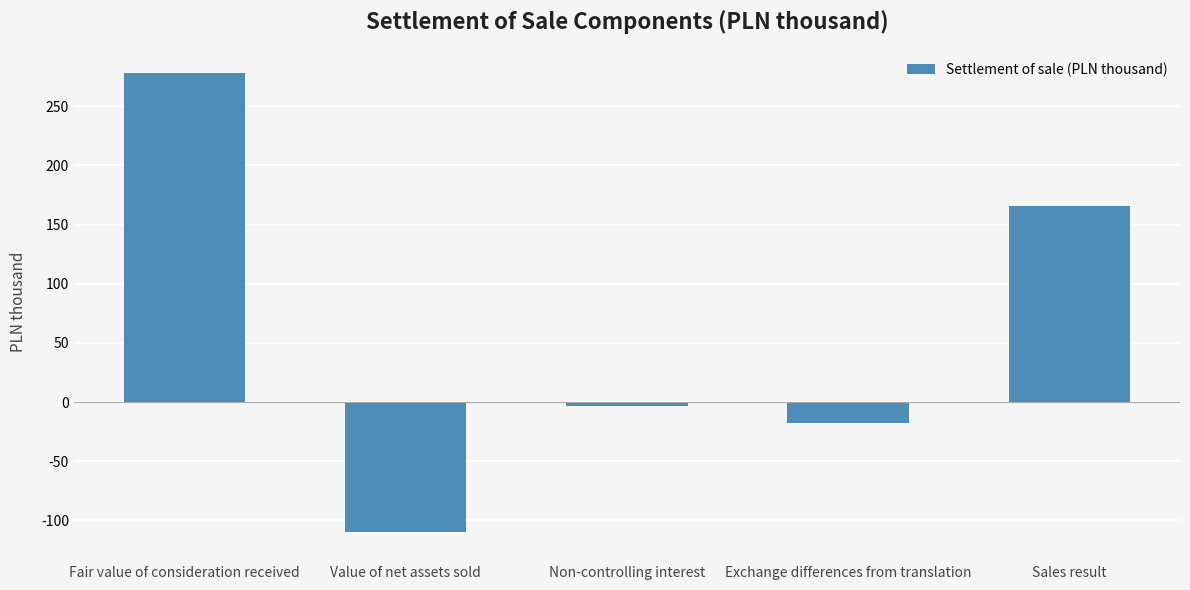

The chart shows a value of -109.8 at Value of net assets sold. True or false?

True